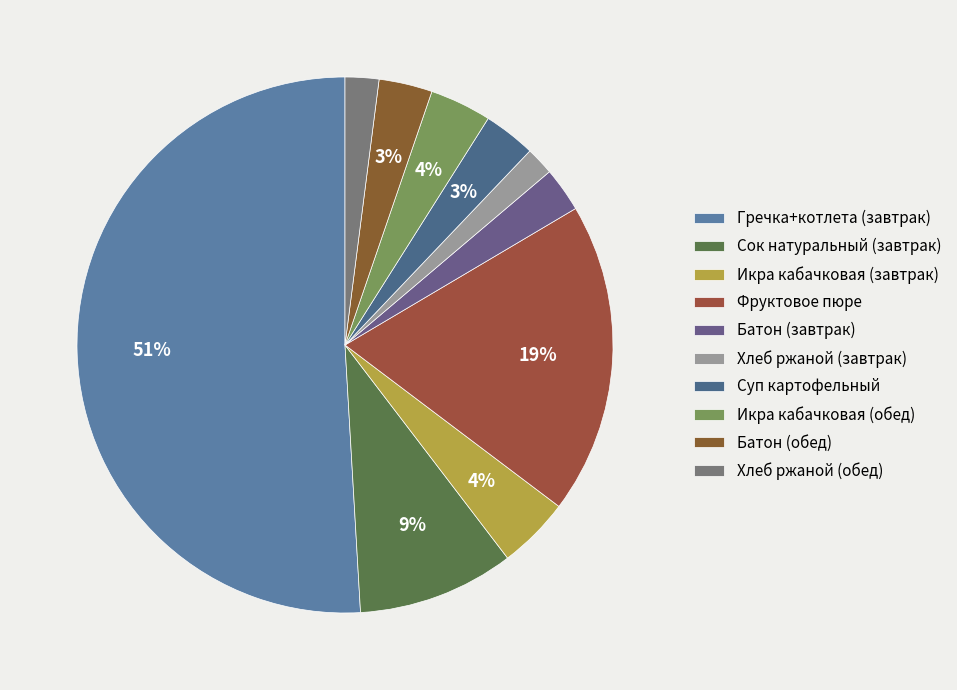

What is the smallest slice in the pie chart?

Хлеб ржаной (завтрак)